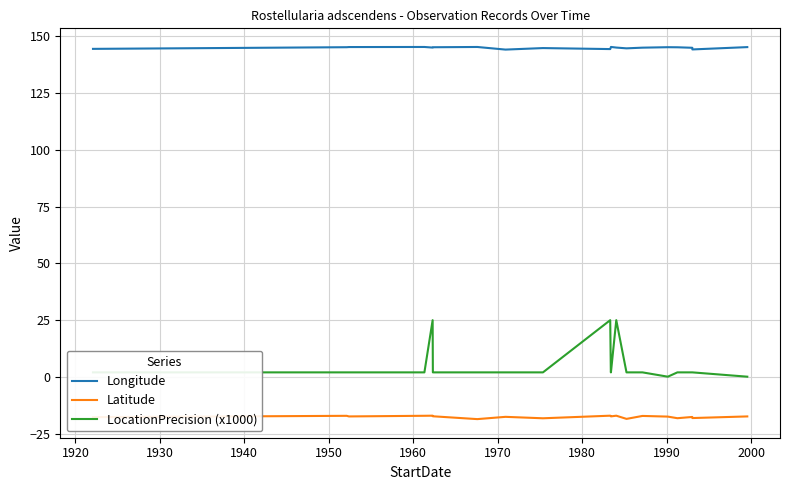

True or false: Latitude and LocationPrecision (x1000) intersect in this chart.

False